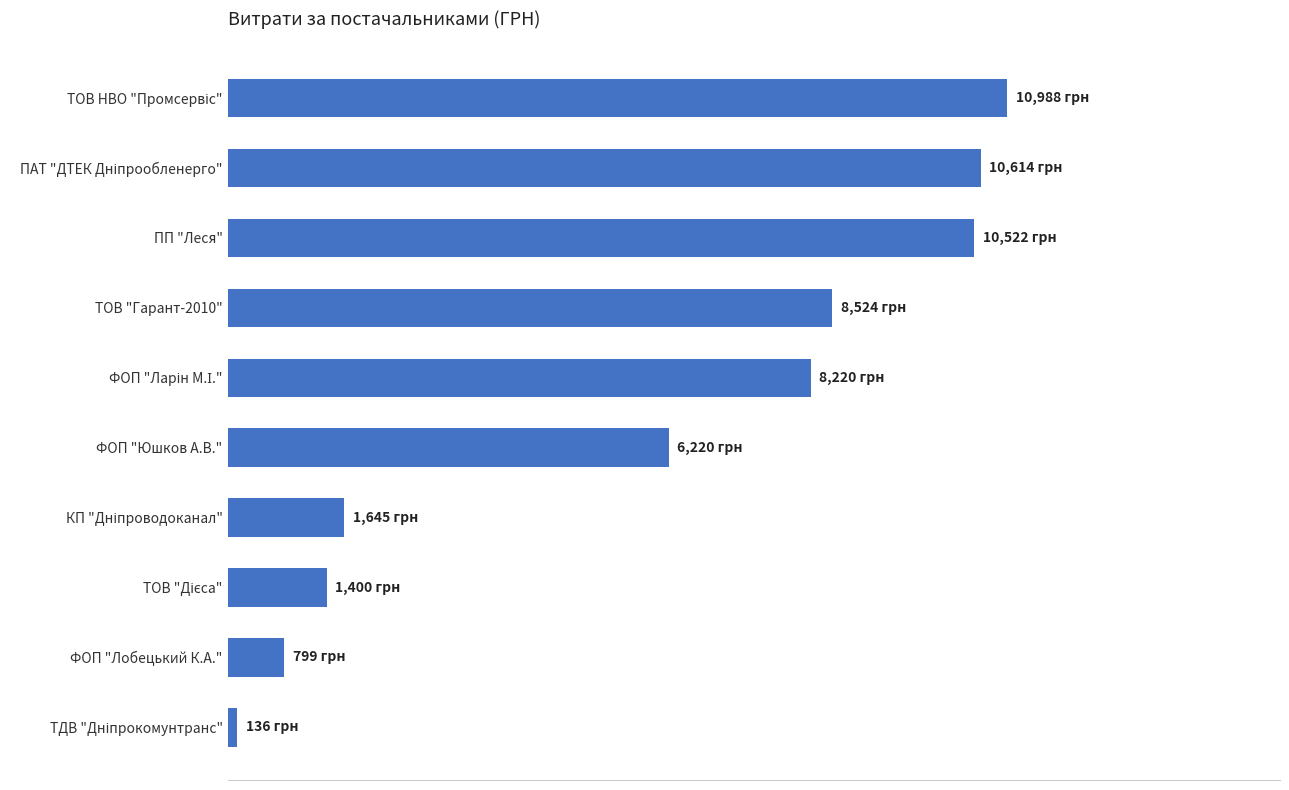

Are the bars horizontal?

Yes